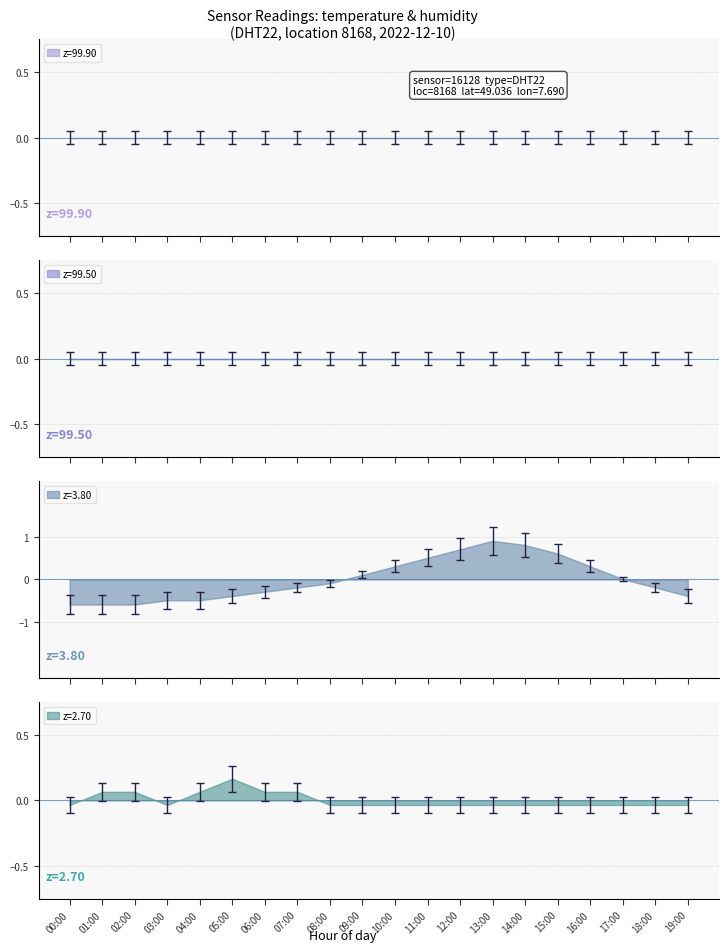

What is the minimum value for z=3.80?

-0.6